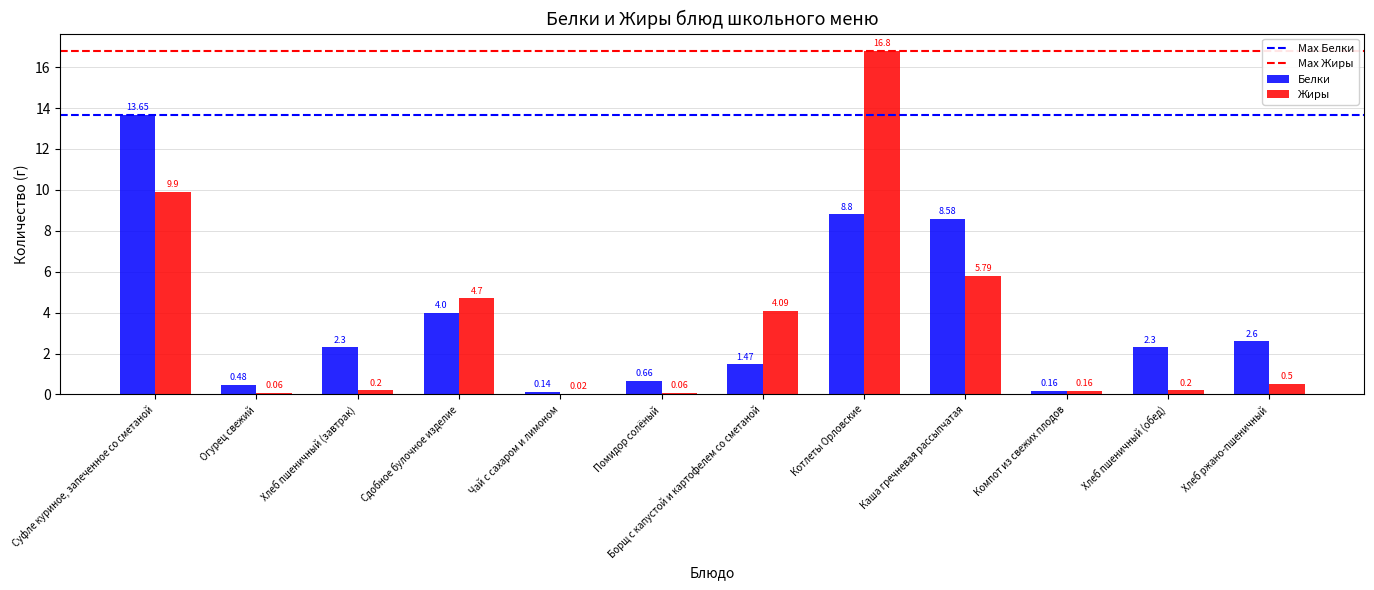

How many values in the Белки series exceed 2?

7